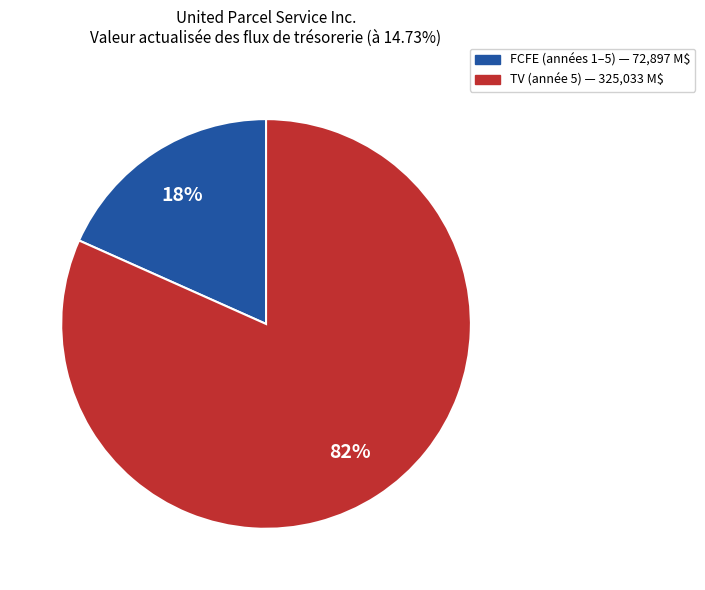

How many segments does this pie chart have?

2